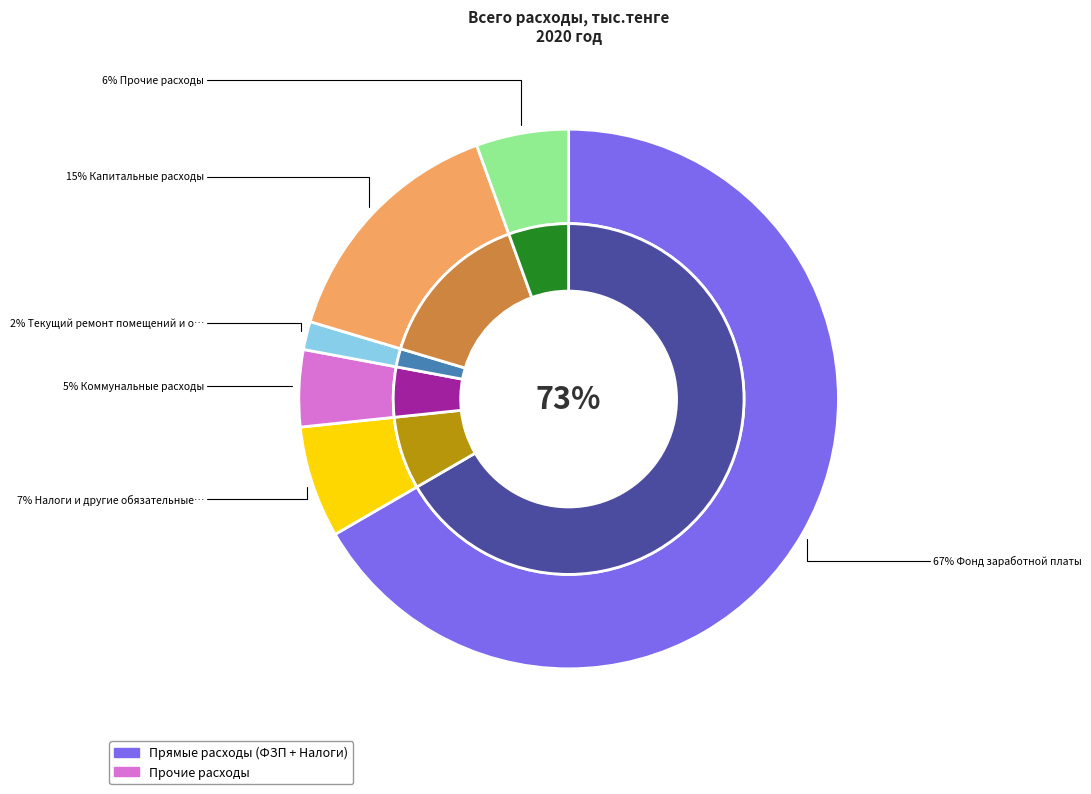

To the nearest percent, what percentage of the pie is Коммунальные расходы?

5%